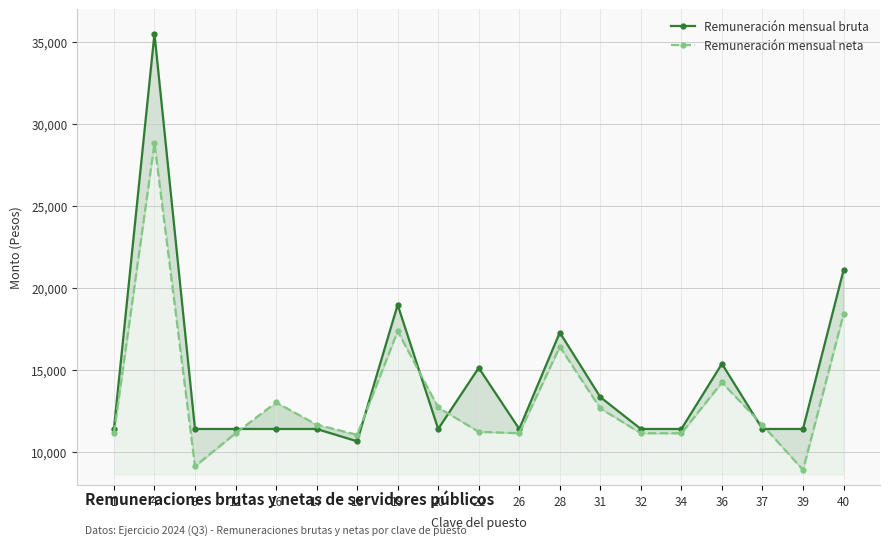

The Remuneración mensual bruta series shows 23633.0 at 4. True or false?

False